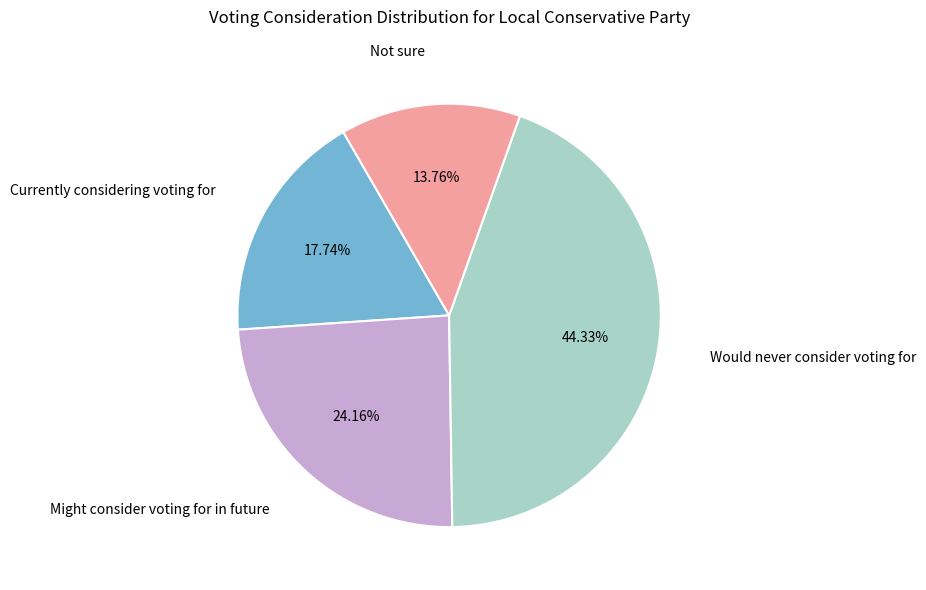

Count the number of slices in the pie.

4